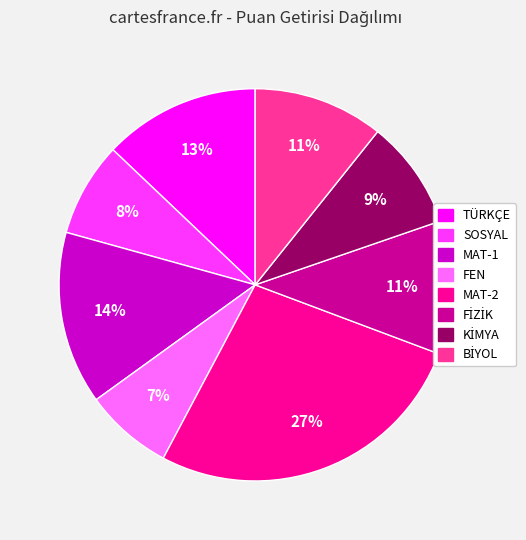

Count the number of slices in the pie.

8